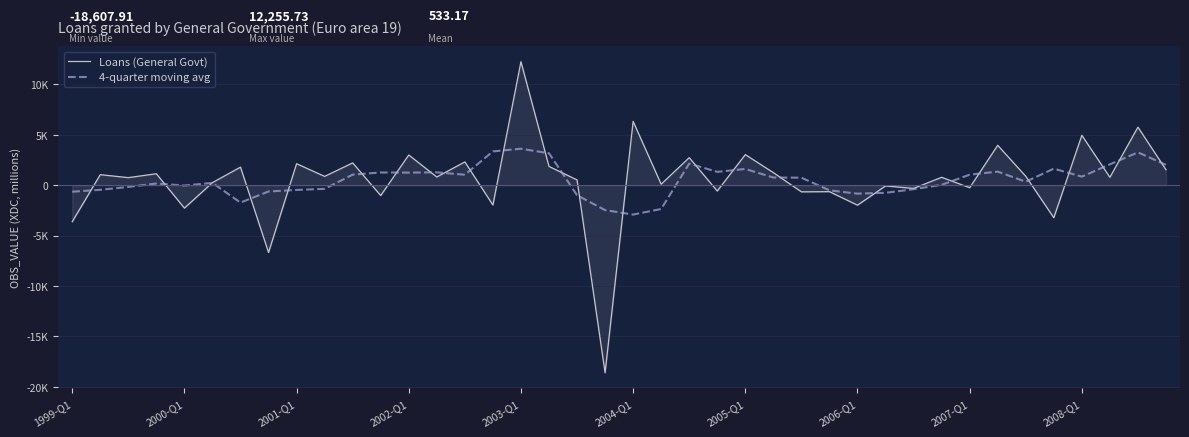

Which series has the widest spread of values?

Loans (General Govt)